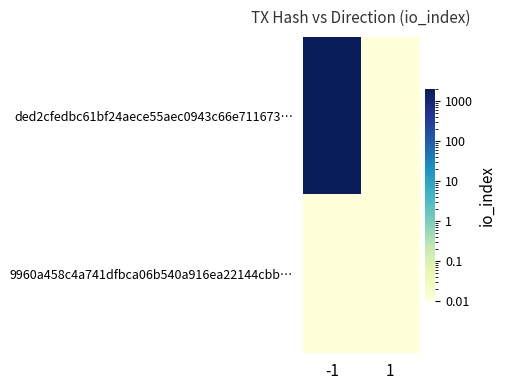

Which series has the largest total across all categories?

ded2cfedbc61bf24aece55aec0943c66e711673…